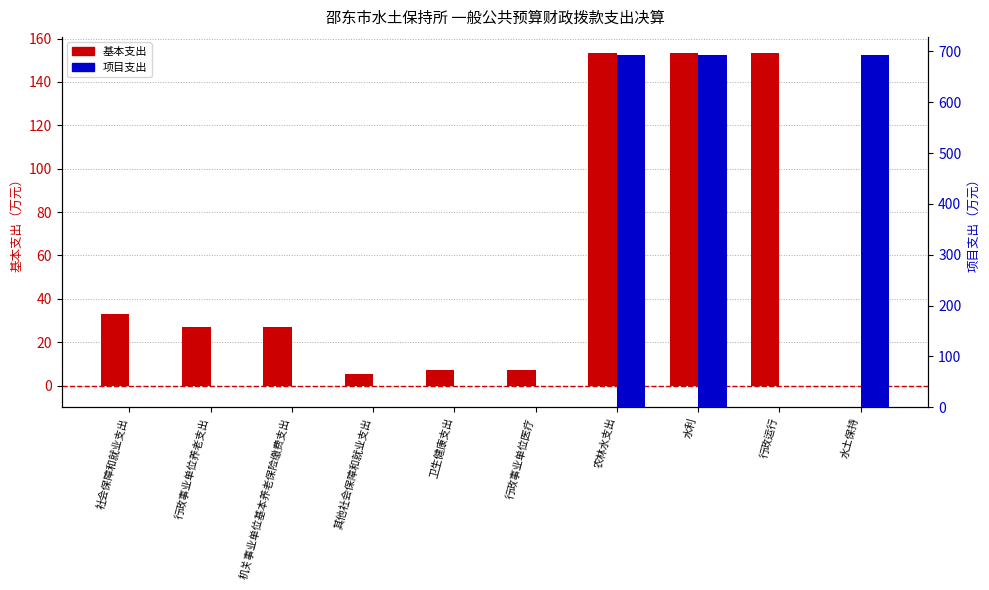

What is the difference between the 基本支出 values at 社会保障和就业支出 and 行政事业单位医疗?

25.8